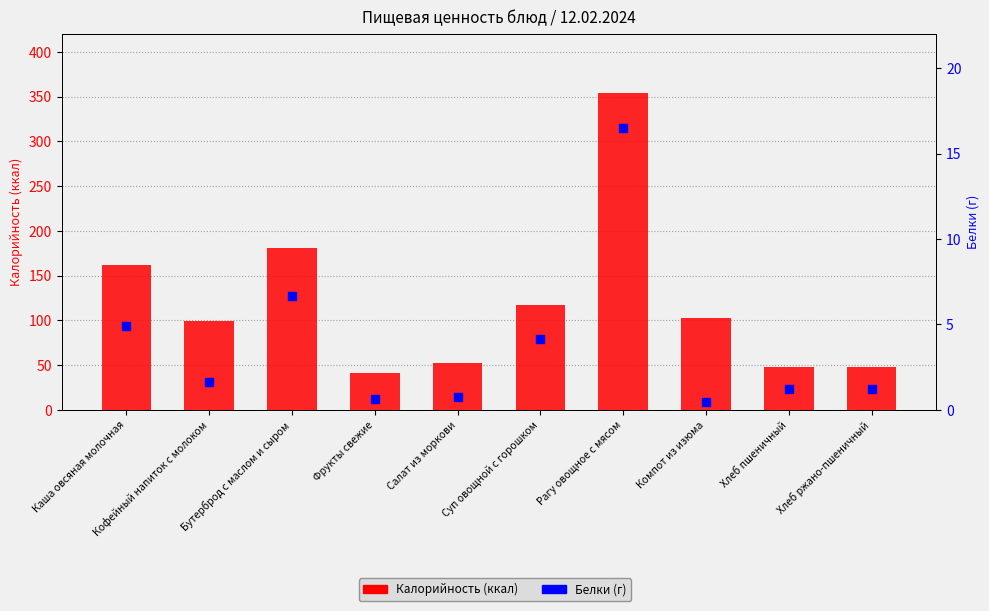

What are all the series names shown in the legend?

Калорийность, Белки